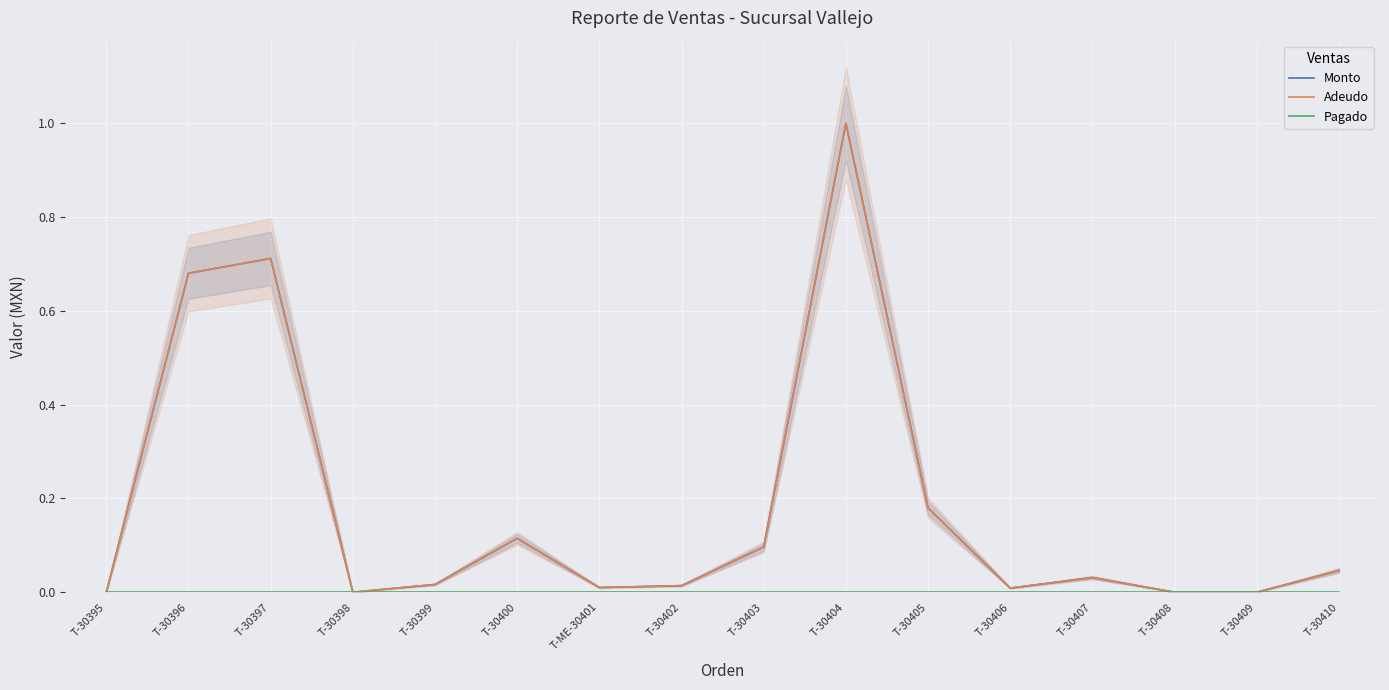

At which category is the sum across all series the highest?

T-30404